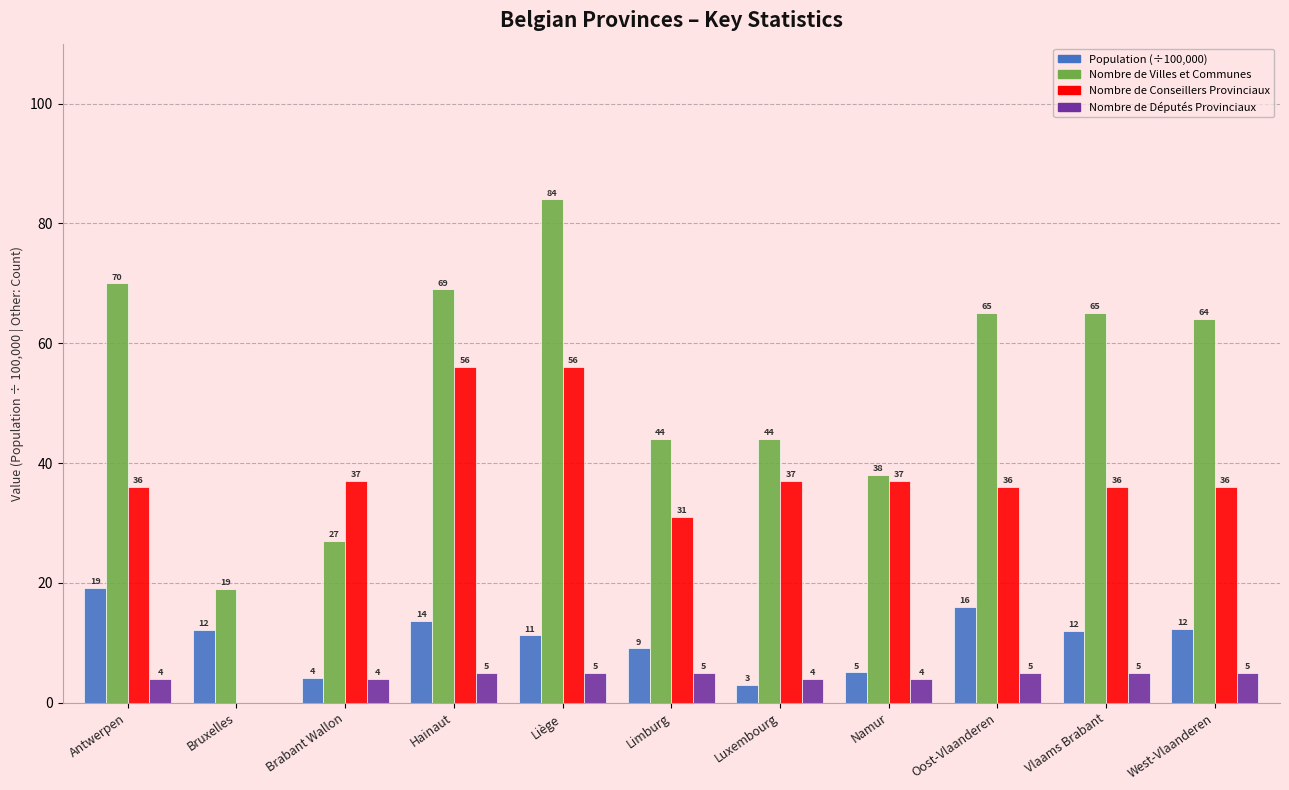

At which category is the sum across all series the highest?

Liège